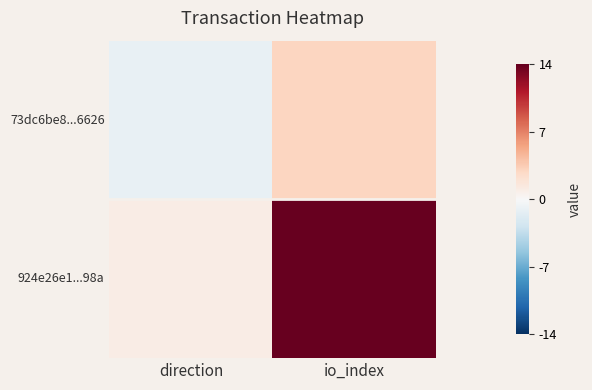

What is the minimum value shown in the chart?

-1